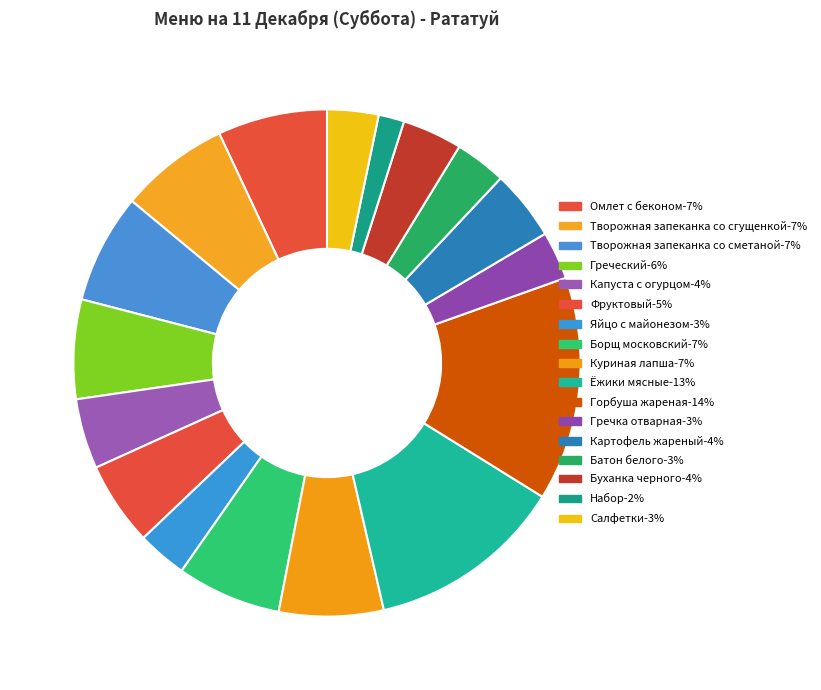

What percentage is the Набор slice, to the nearest percent?

2%